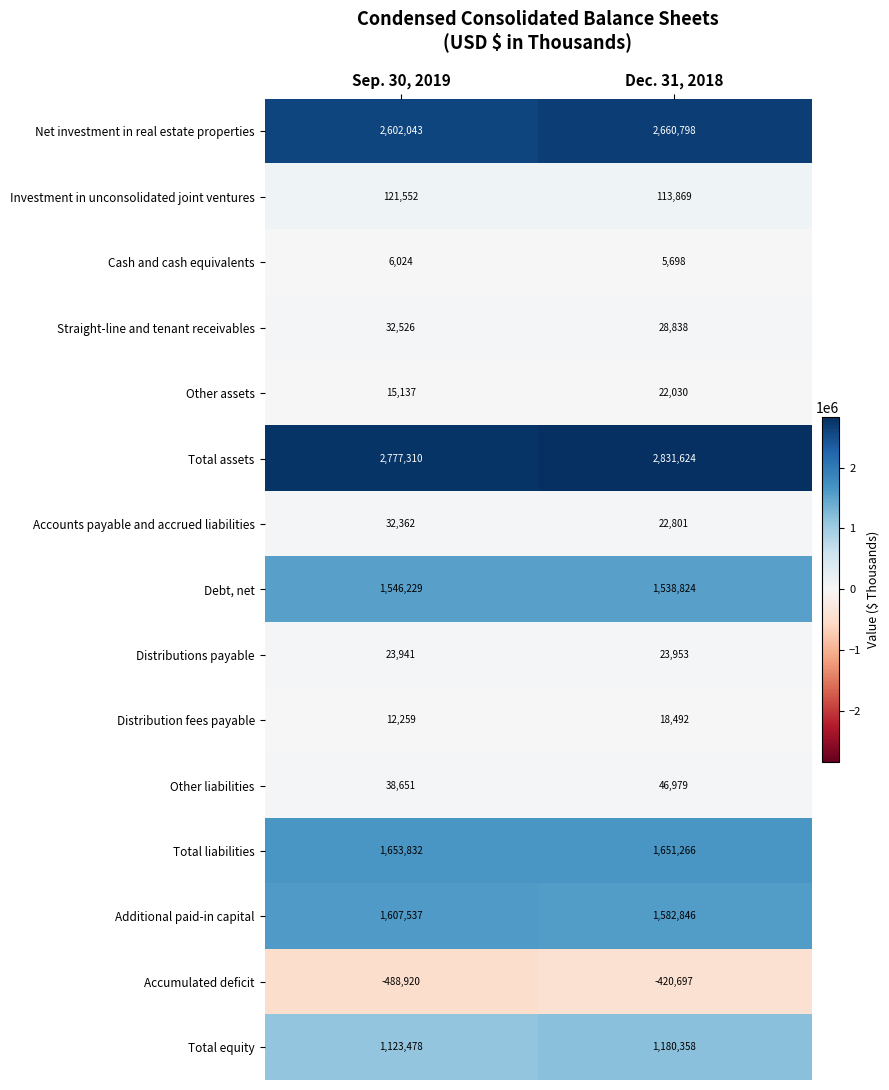

Is it true that Straight-line and tenant receivables equals 48488 at Sep. 30, 2019?

False